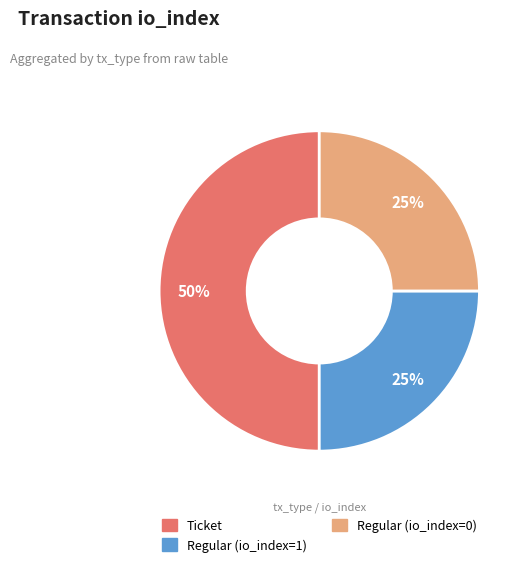

Combined, do Ticket and Regular (io_index=0) account for over 50%?

Yes